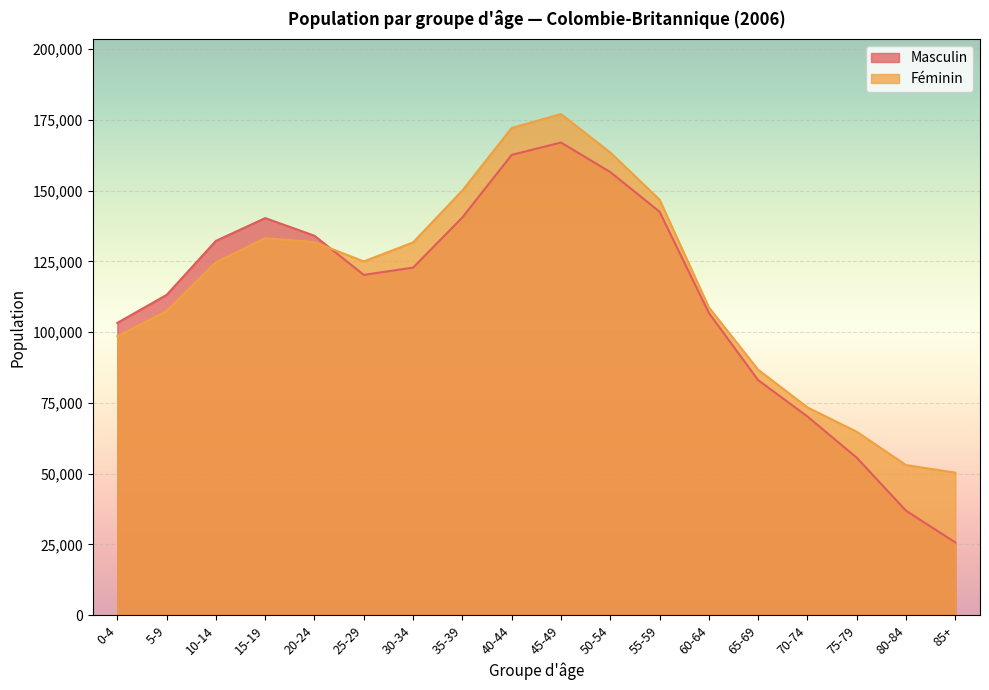

At which label does Féminin first exceed 125020?

15-19